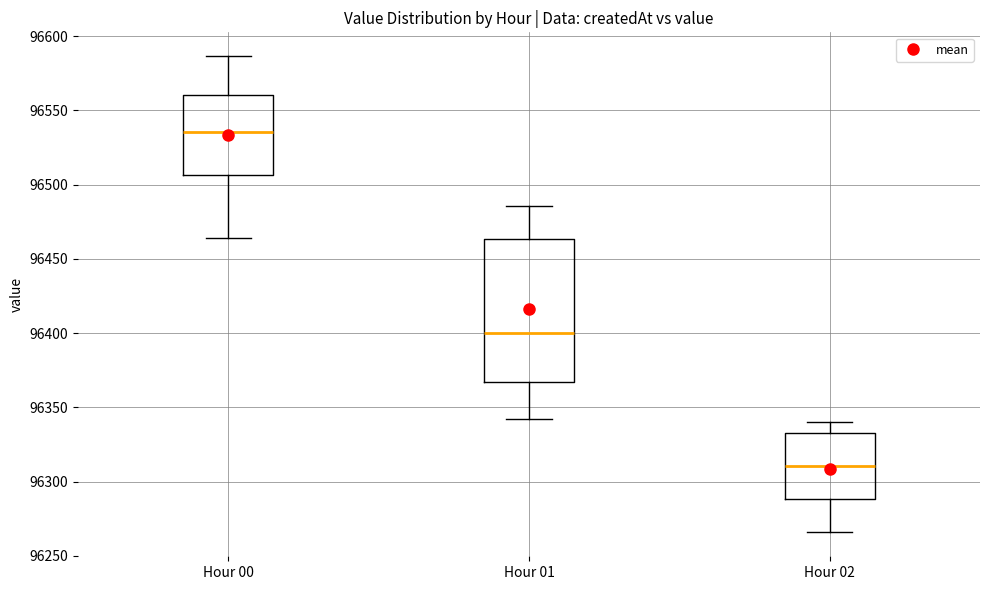

Where is the upper edge of the box for Hour 02 on the y-axis? The values are not printed on the chart, so give them approximately, as read against the axis.

96335